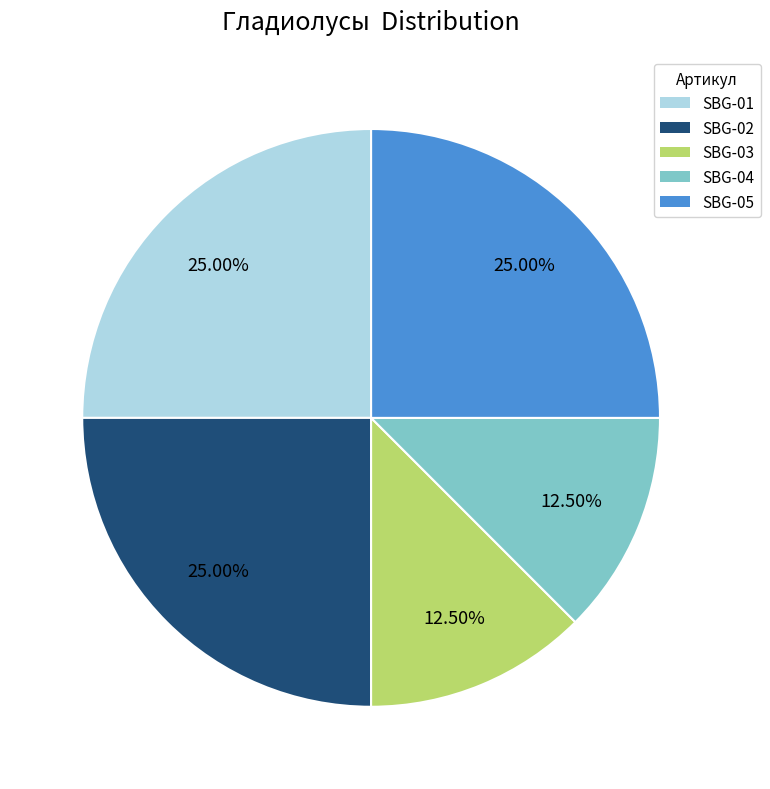

How many slices are in this pie chart?

5